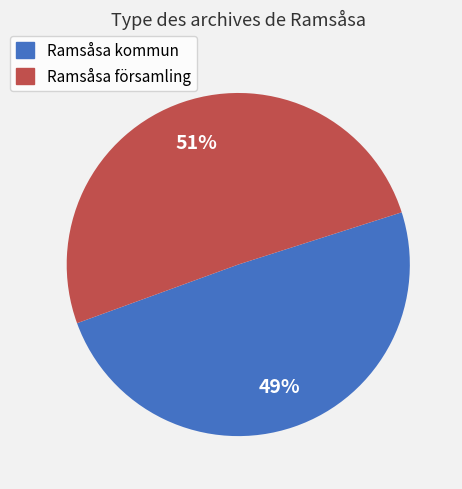

How many segments does this pie chart have?

2